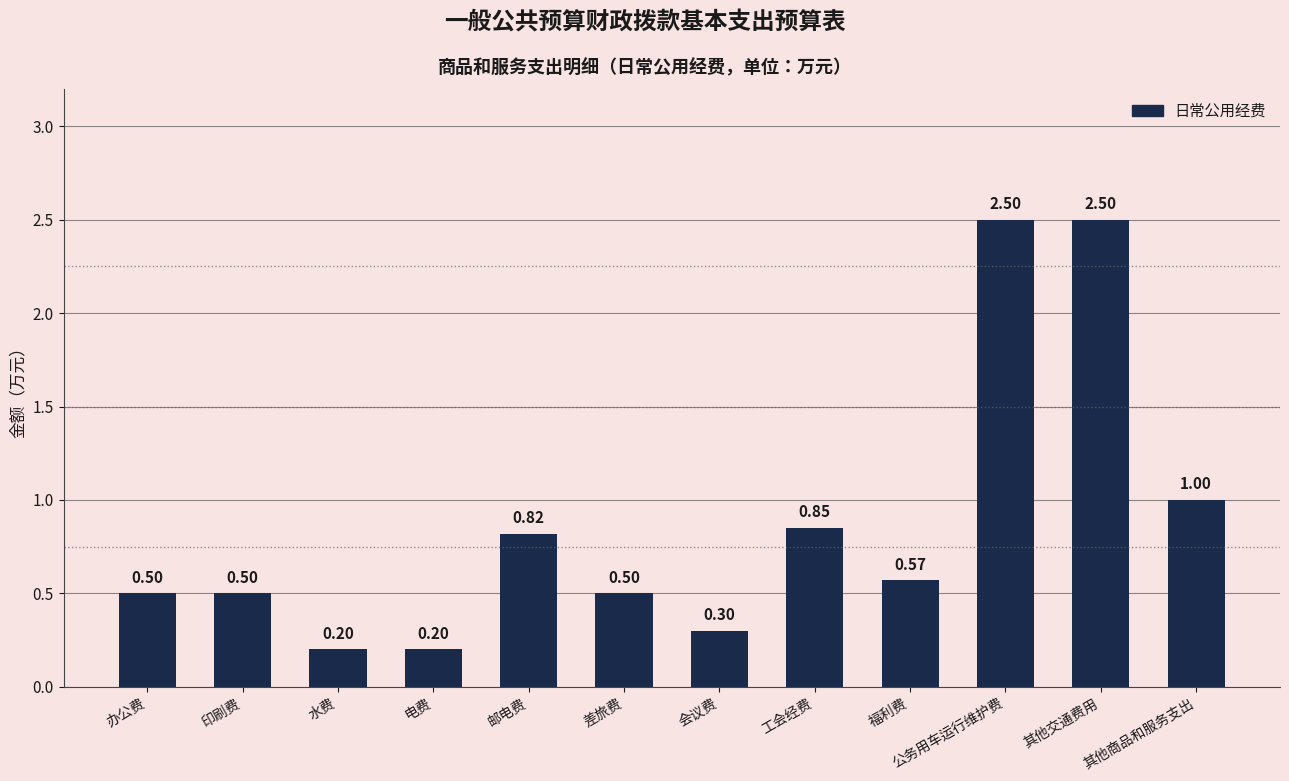

What is the difference between the second highest and minimum values?

2.3